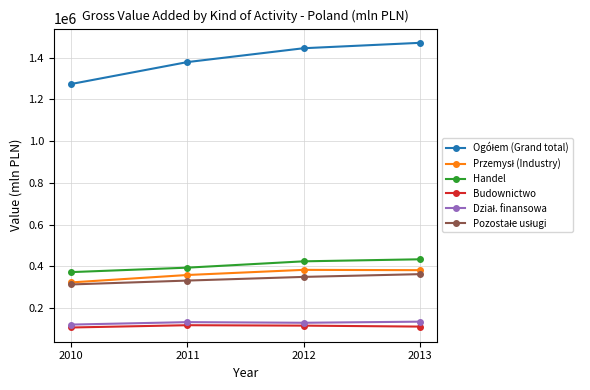

True or false: Handel has more than 1 interior local peaks.

False